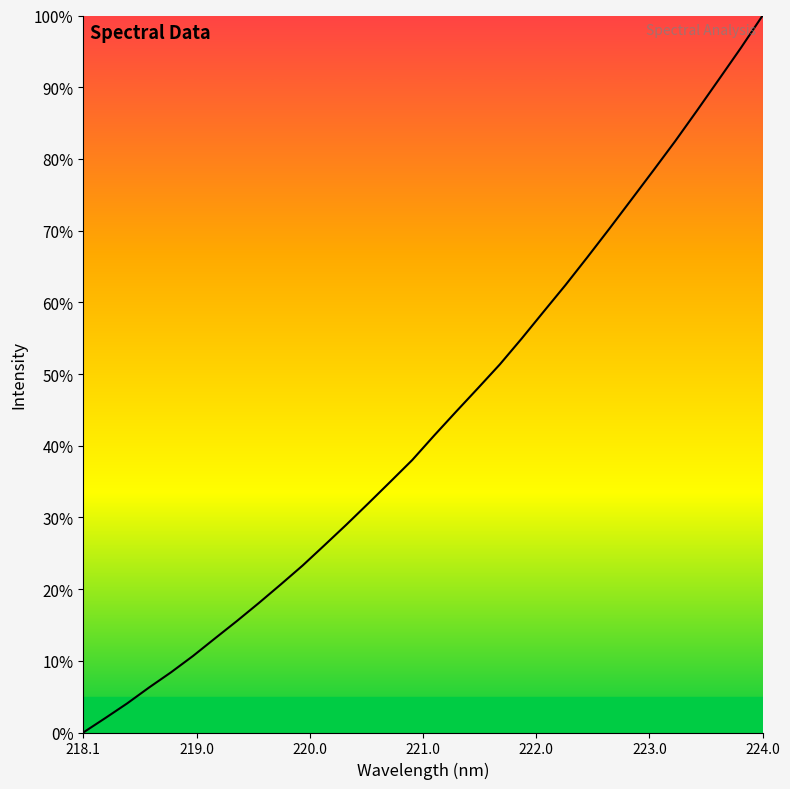

What is the difference between the maximum and minimum values?

100.0